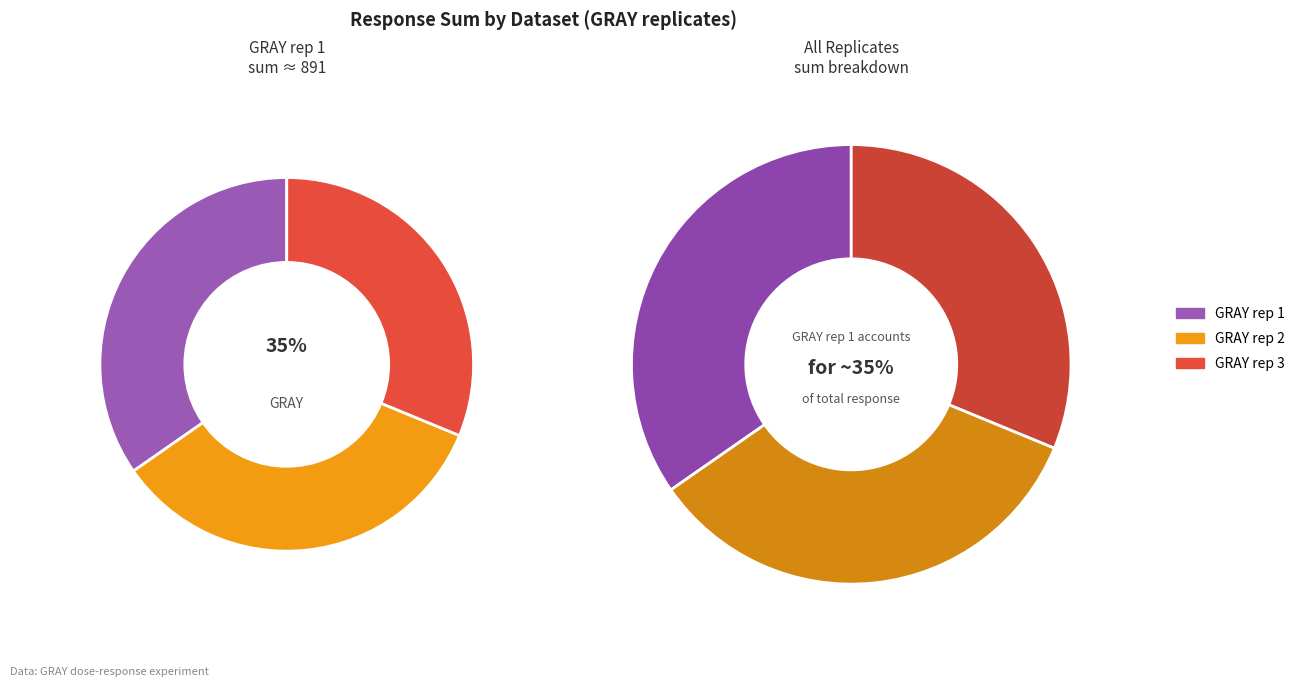

What portion of the pie excludes 5?

87.8%